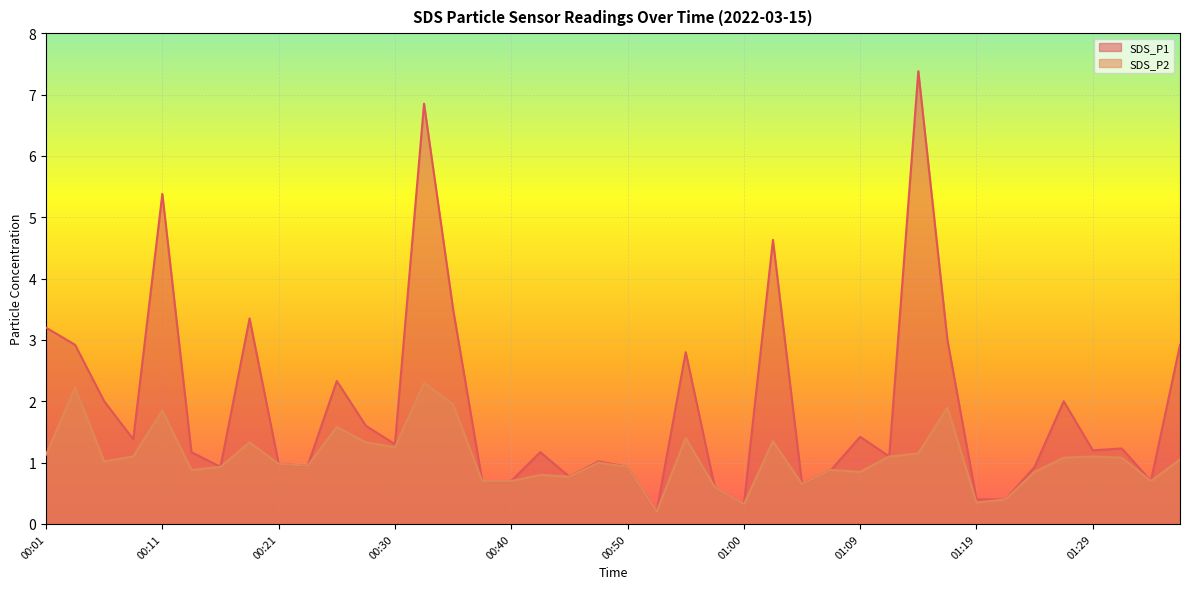

How many values in the SDS_P1 series are below 1?

16